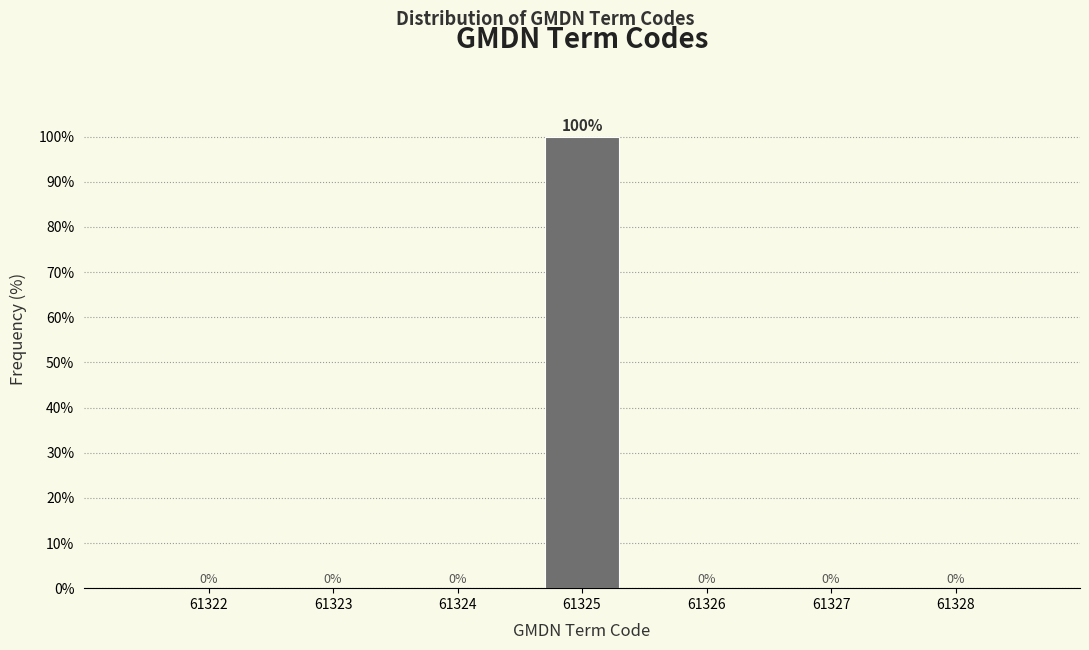

Reading right to left, what are all the values shown in this chart?

61328=0	61327=0	61326=0	61325=100	61324=0	61323=0	61322=0